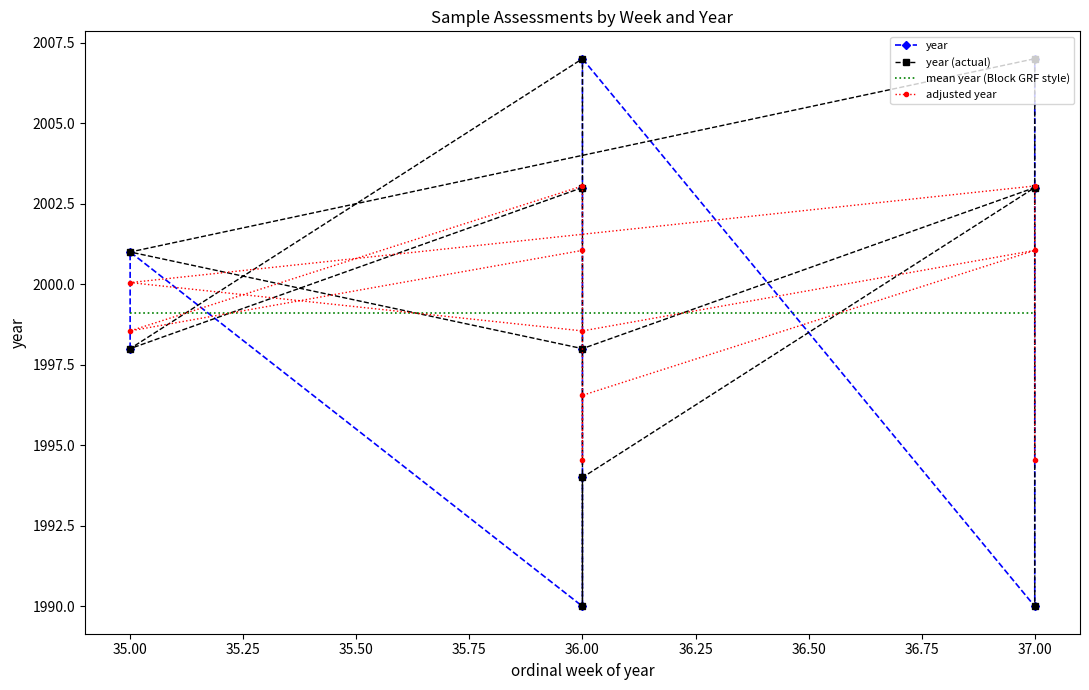

Reading left to right, what are all the values shown in this chart?

36=2003	35=1998	36=2007	36=1990	36=1994	37=2003	36=1998	35=2001	37=2007	37=1990